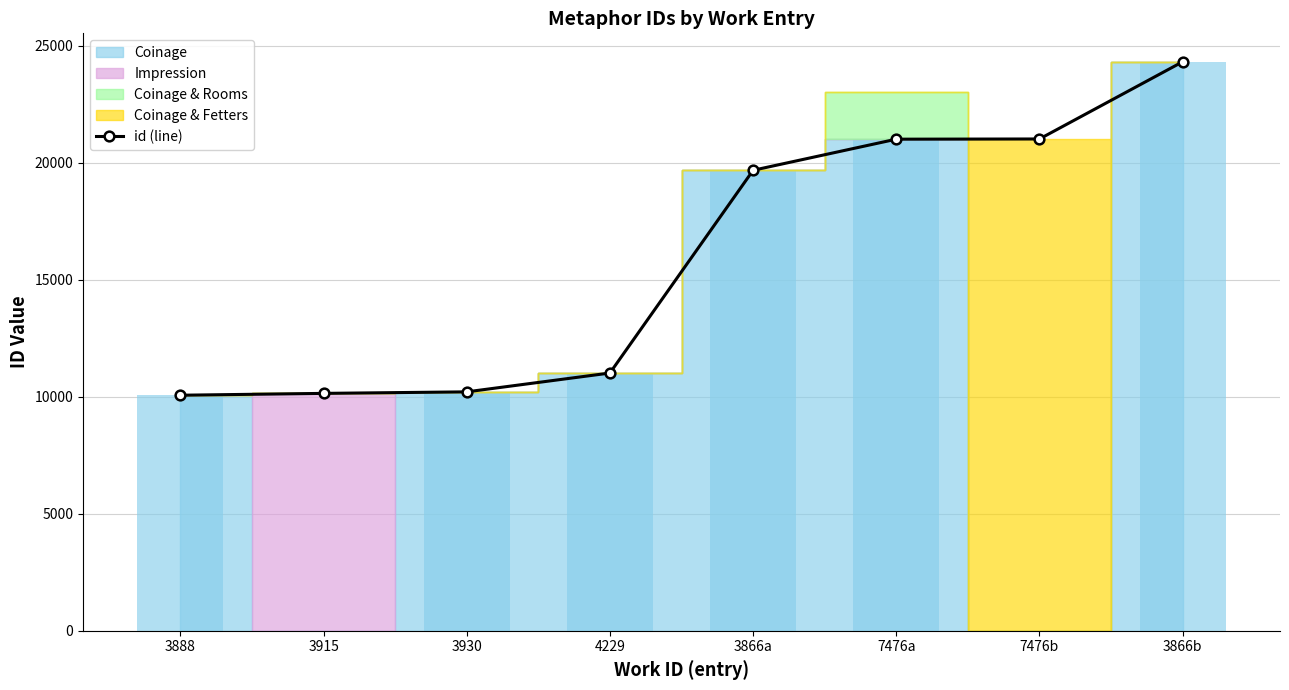

The chart shows a value of 16759 at 3915. True or false?

False